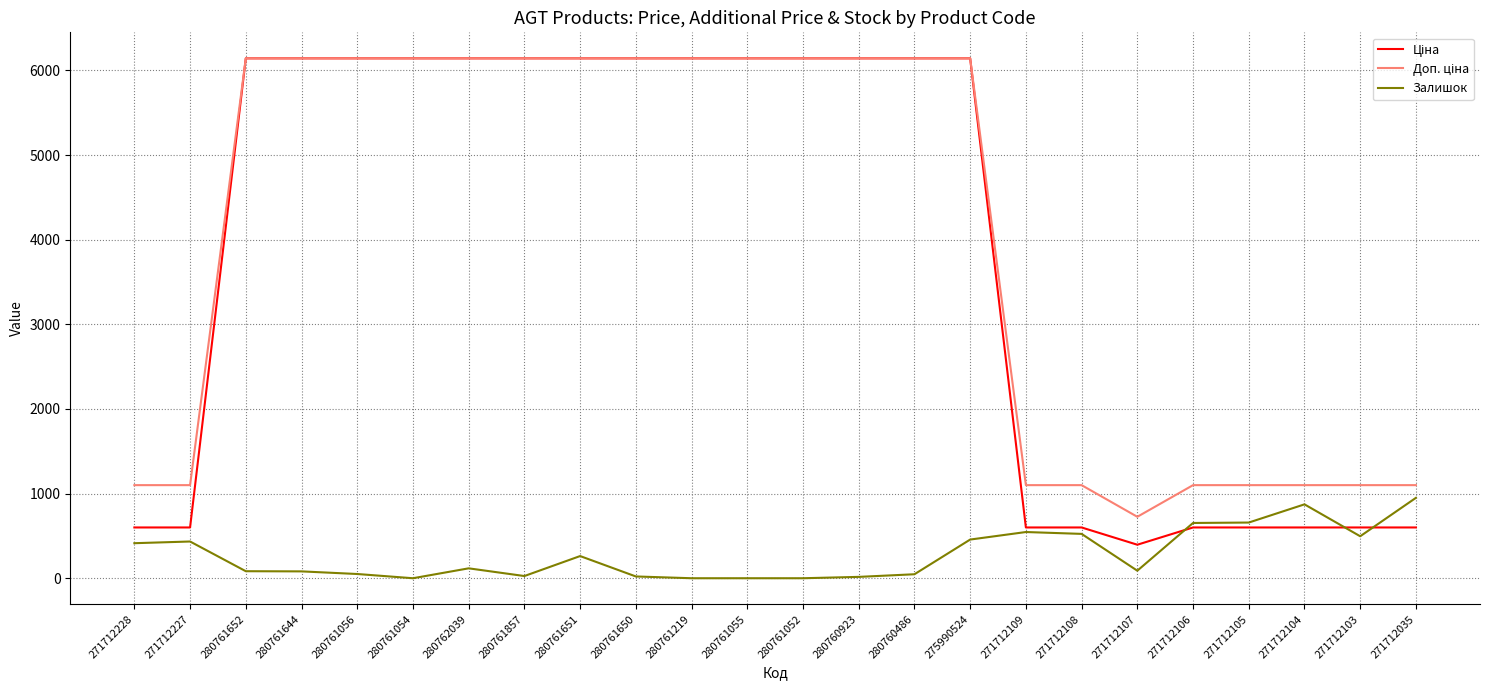

The Залишок series shows 434.0 at 271712227. True or false?

True